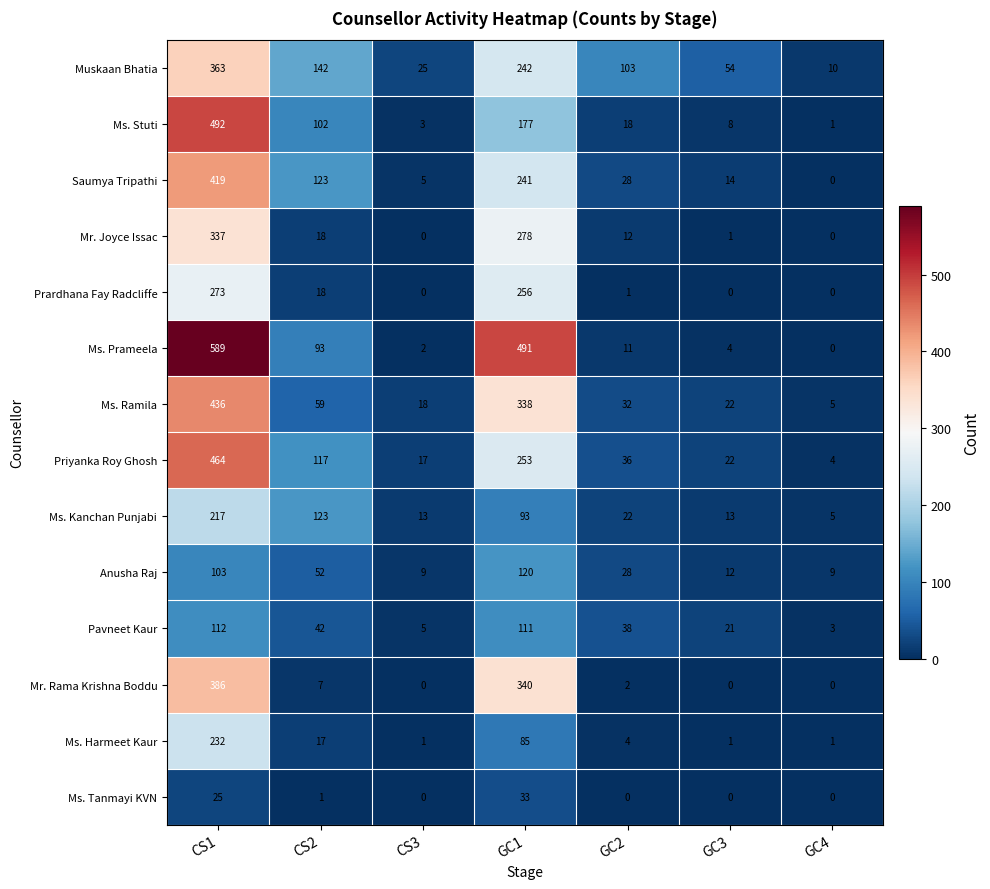

Which series has the widest spread of values?

Ms. Prameela